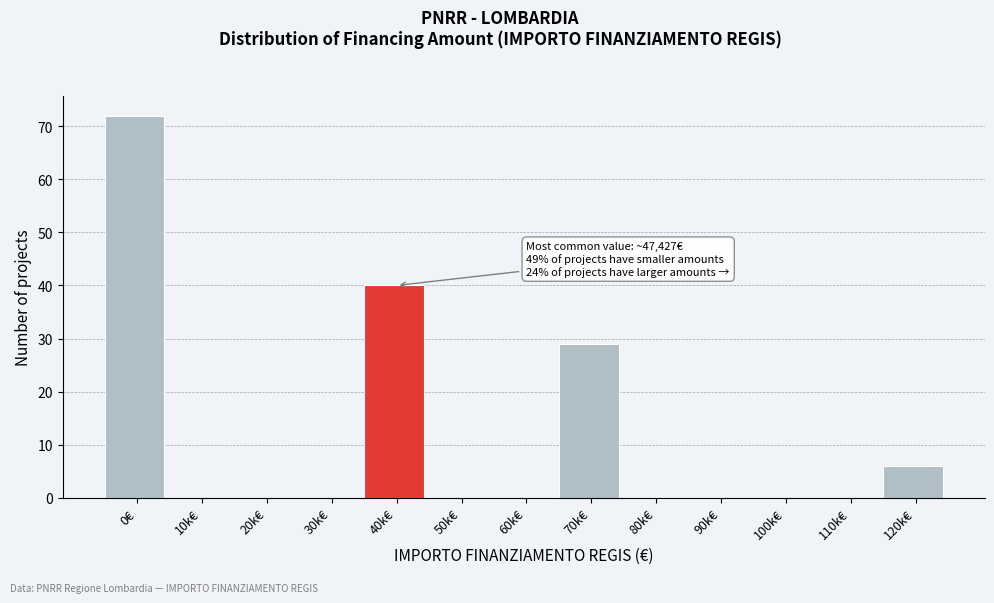

Reading left to right, transcribe all the data shown in this chart.

0€=72	10k€=0	20k€=0	30k€=0	40k€=40	50k€=0	60k€=0	70k€=29	80k€=0	90k€=0	100k€=0	110k€=0	120k€=6